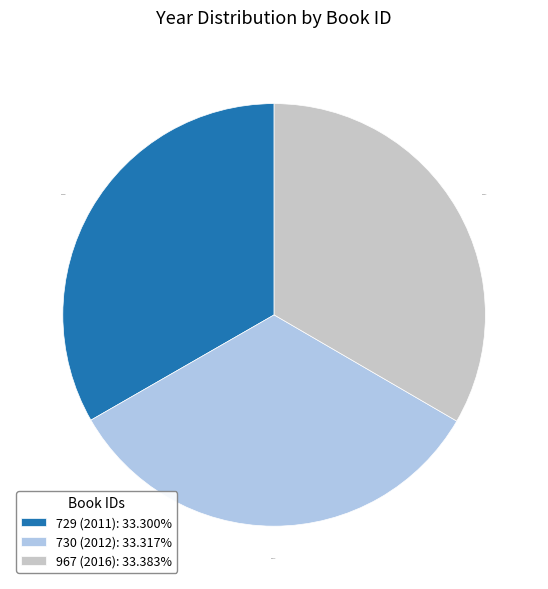

What is the ratio of the value at 967 (2016): 33.383% to the value at 729 (2011): 33.300%?

1.0